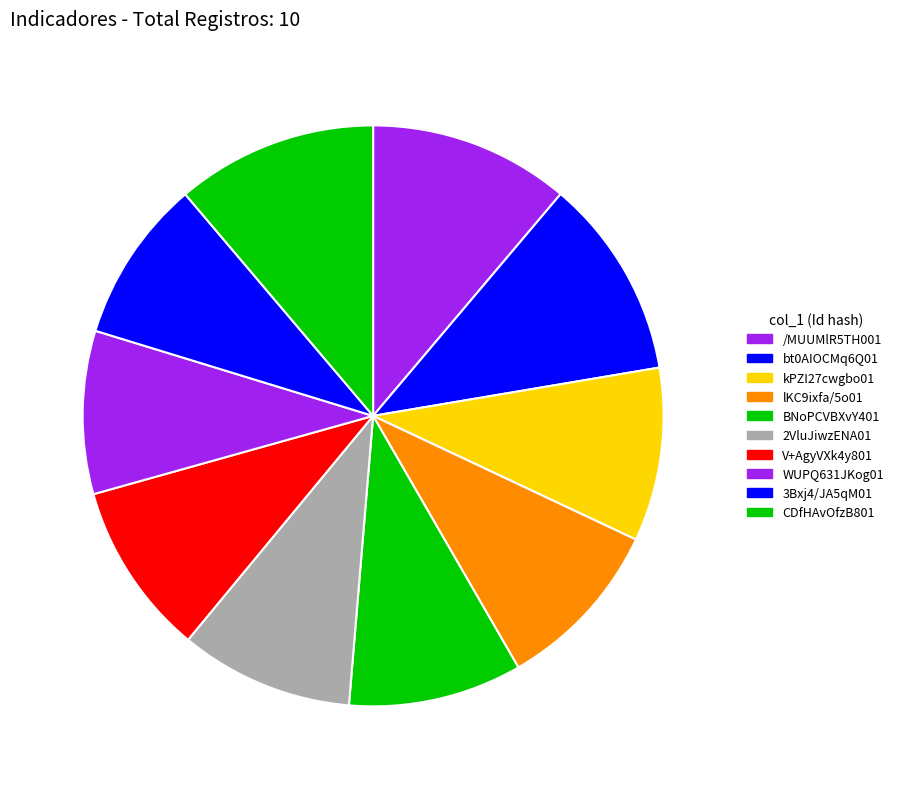

To the nearest percent, what is the average slice percentage?

10%